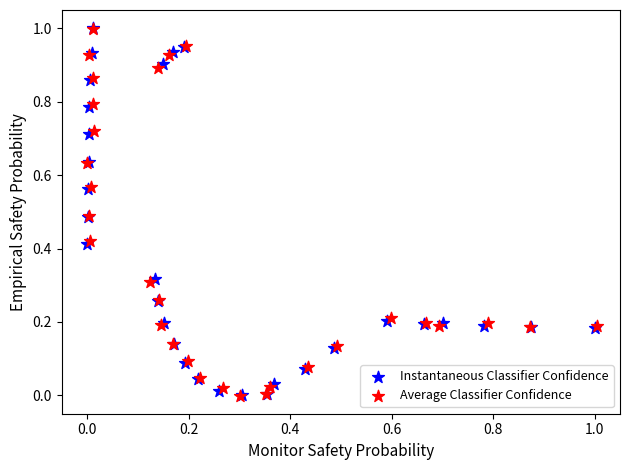

Which series has the widest spread of Y values?

Average Classifier Confidence